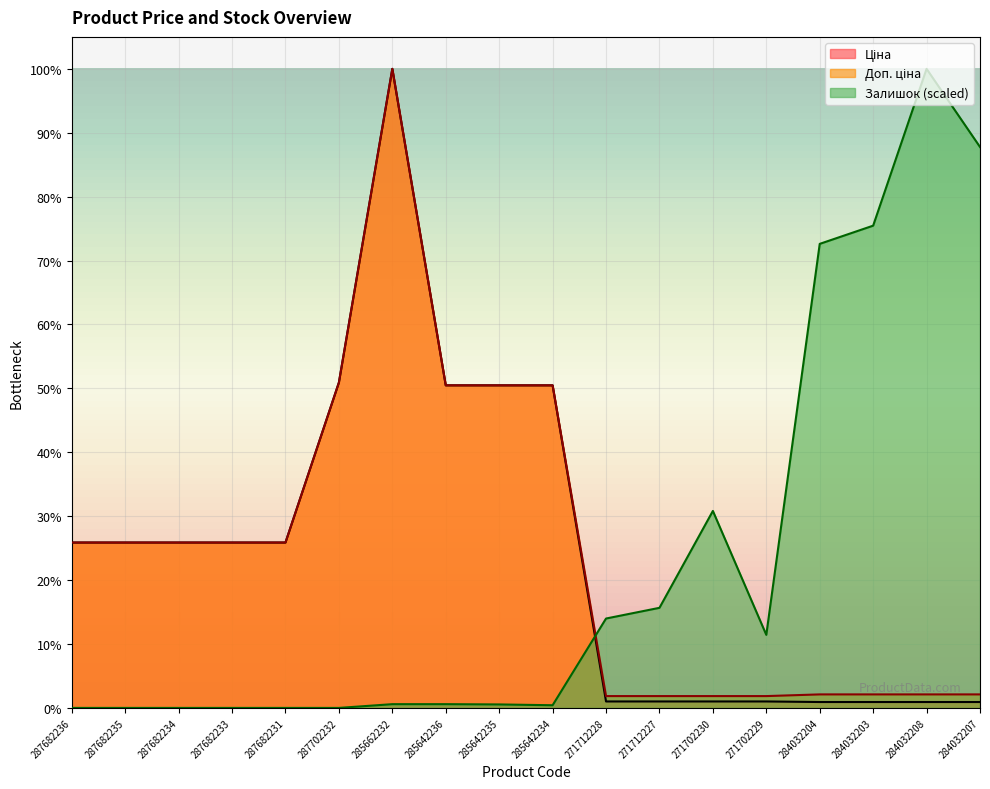

List the series in order of their overall mean, lowest first.

Залишок, Ціна, Доп. ціна